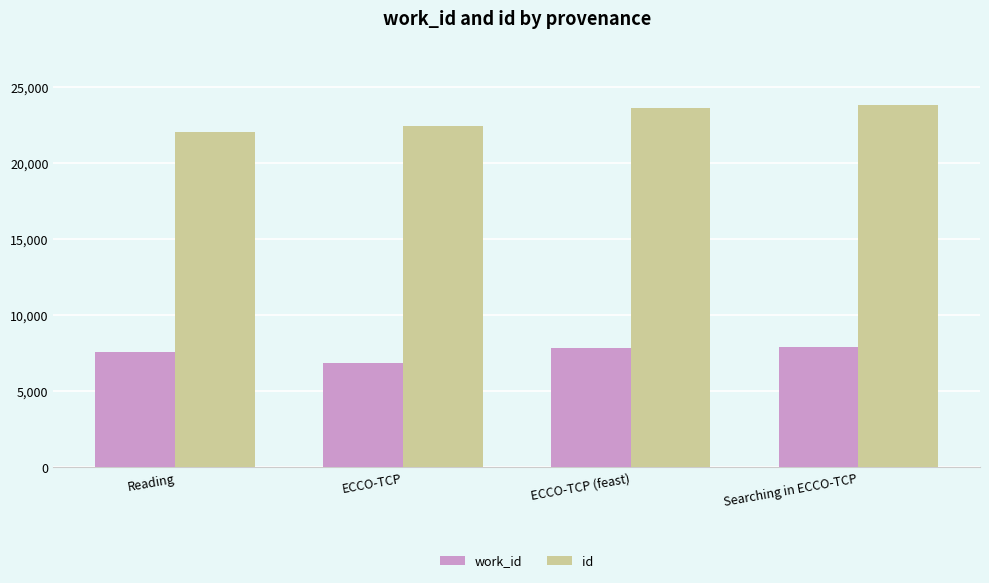

How many groups of bars are there?

4